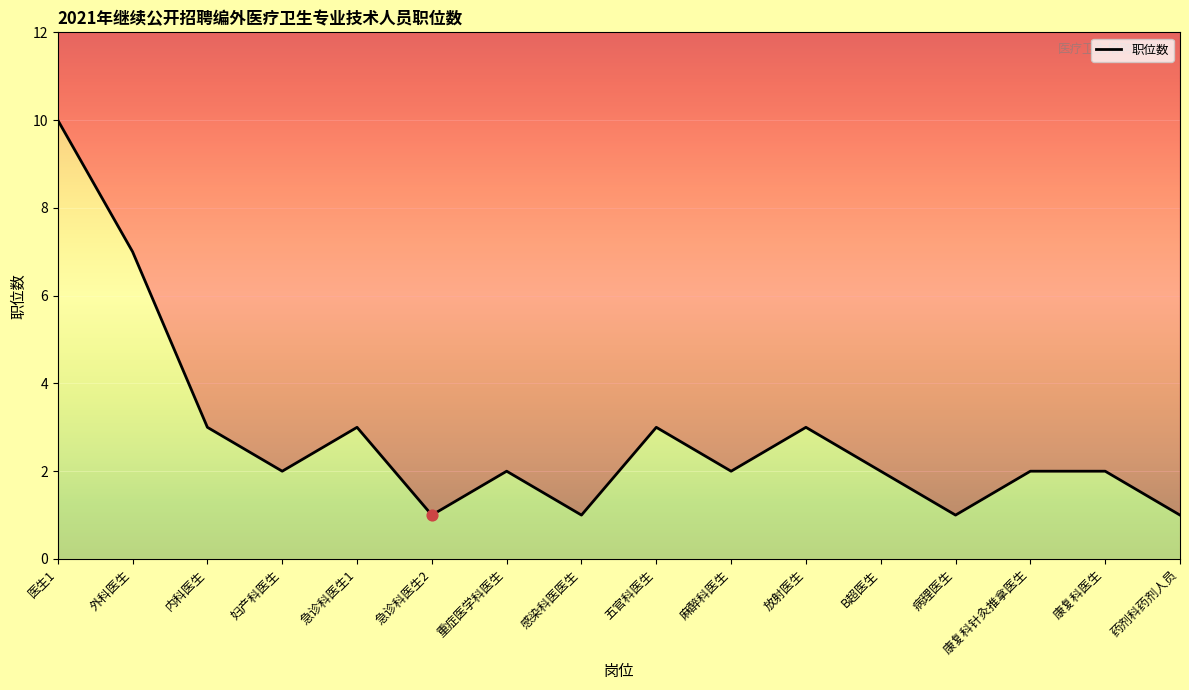

What is the change in value from 医生1 to 内科医生?

-7